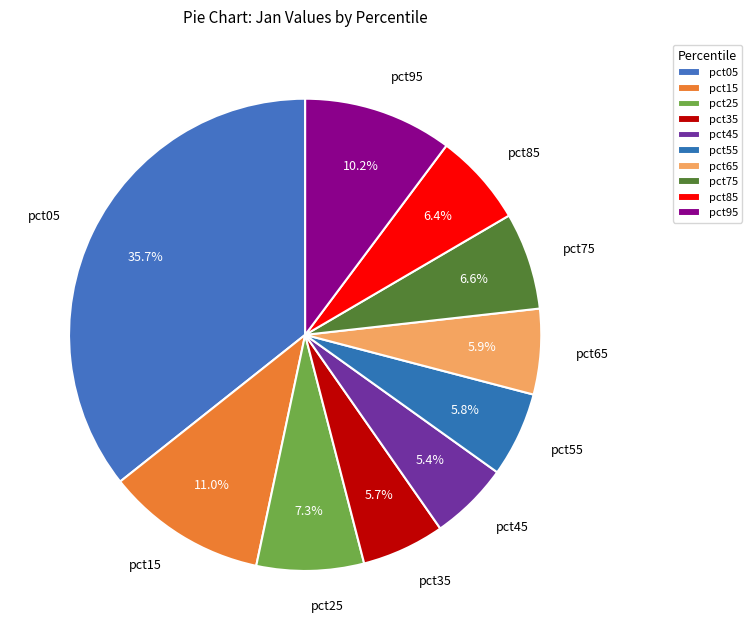

Count the number of slices in the pie.

10